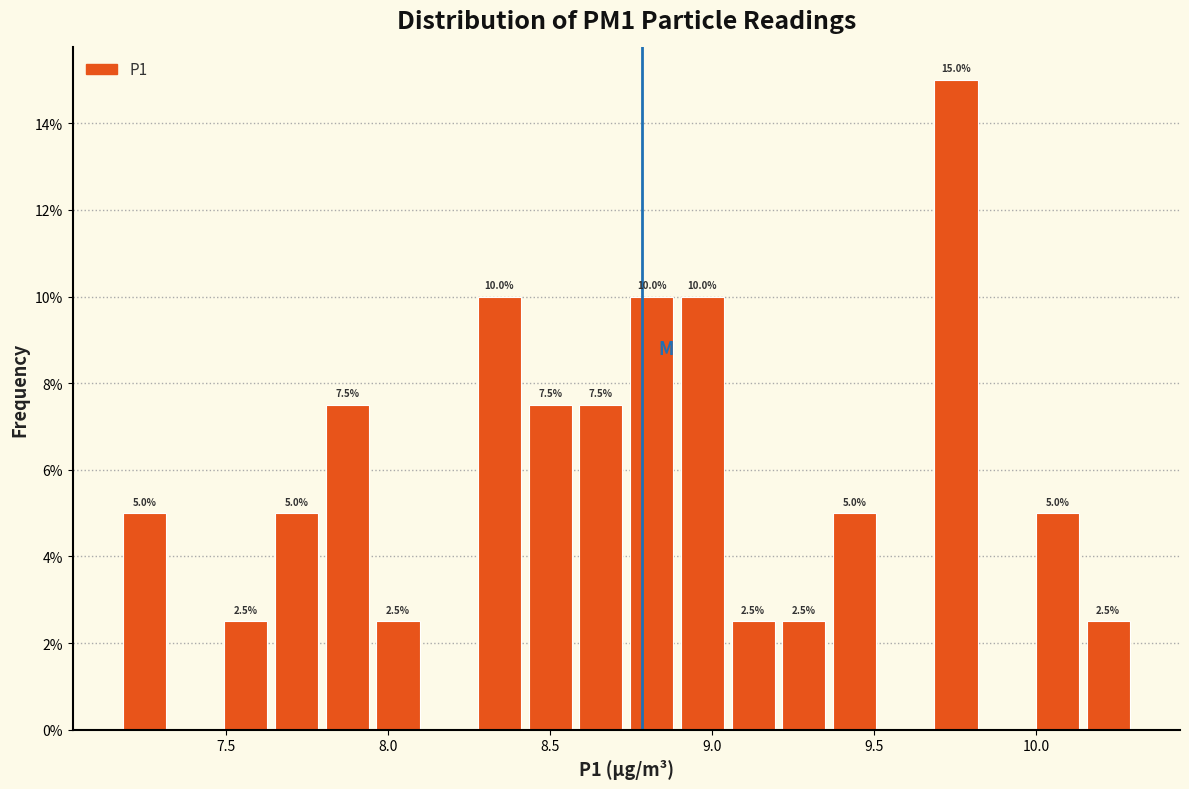

Read against the x-axis, roughly where is the centre of the tallest bar?

9.75